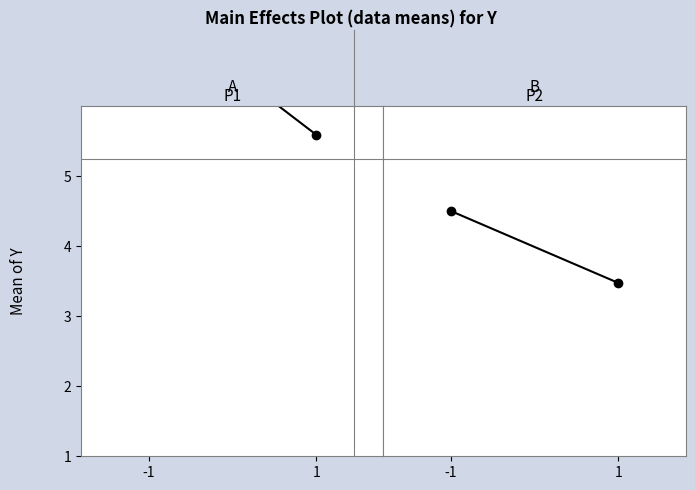

Reading left to right, transcribe all the data shown in this chart.

P1: -1=7.4	1=5.6
P2: -1=4.5	1=3.5